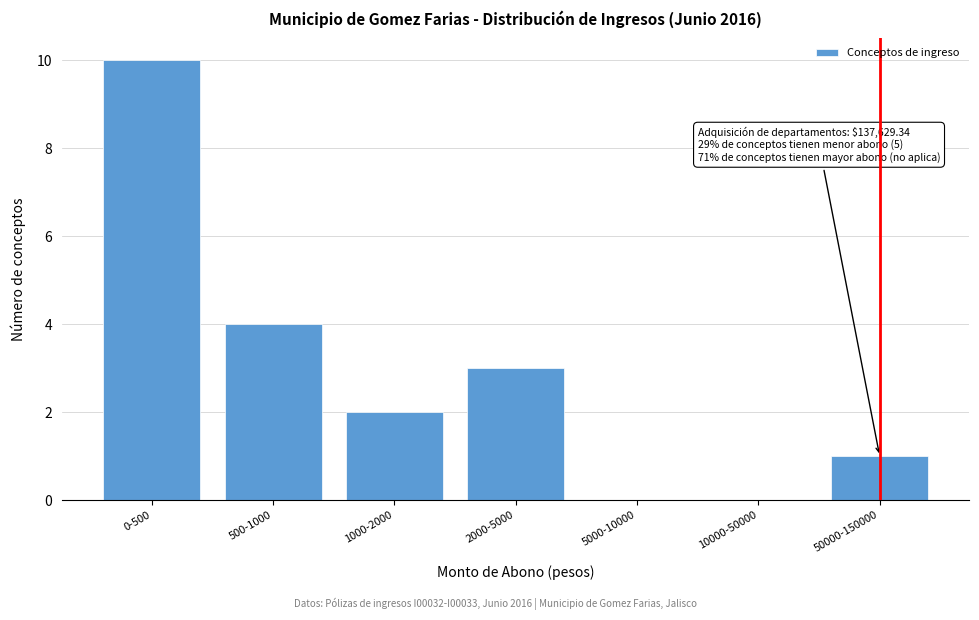

Reading left to right, what are all the values shown in this chart?

0-500=10	500-1000=4	1000-2000=2	2000-5000=3	5000-10000=0	10000-50000=0	50000-150000=1